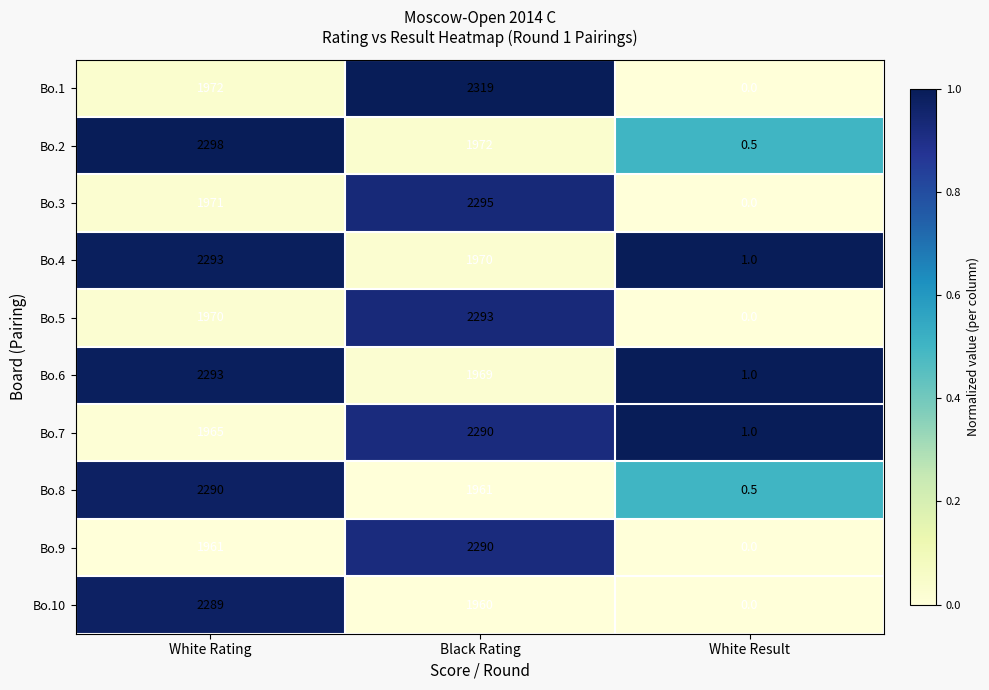

Which series has the widest spread of values?

Bo.1